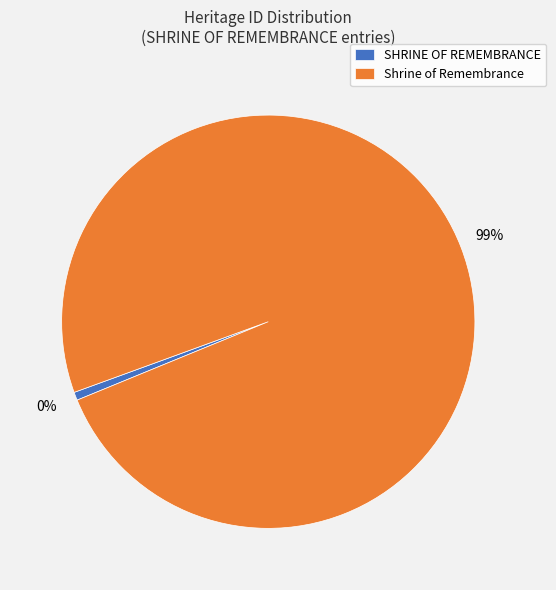

How many segments does this pie chart have?

2